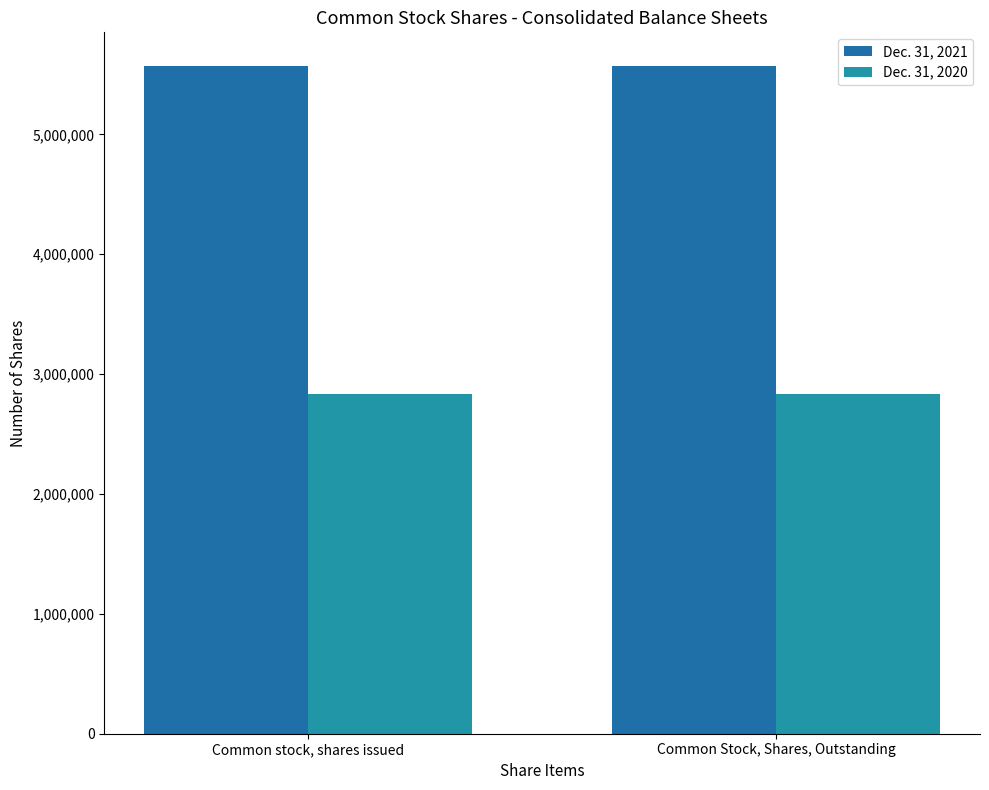

Is it true that Dec. 31, 2021 equals 5572234 at Common stock, shares issued?

True